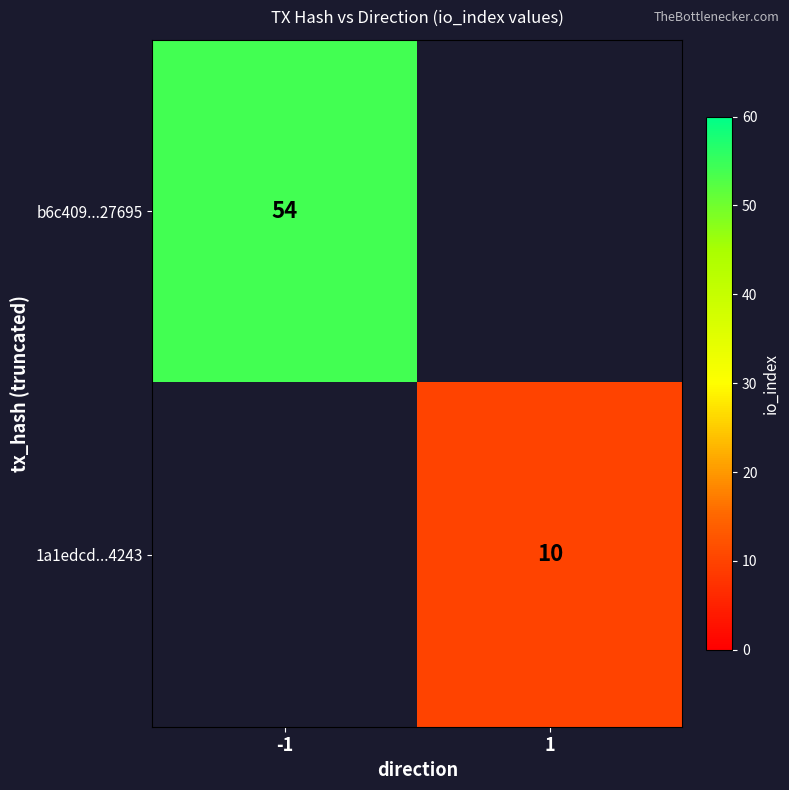

The value of b6c409...27695 at -1 is 86. True or false?

False